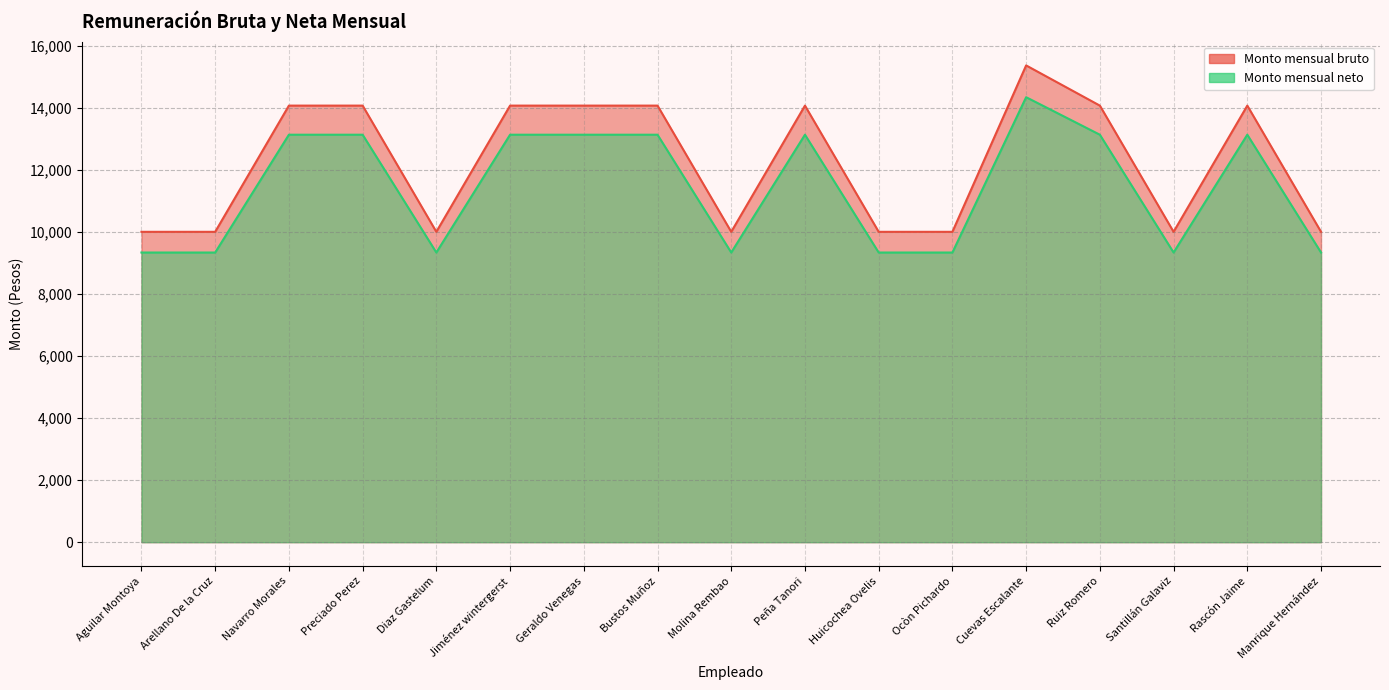

Reading left to right, extract all data points from this chart.

Monto mensual bruto: Aguilar Montoya=10000.0	Arellano De la Cruz=10000.0	Navarro Morales=14066.6	Preciado Perez=14066.6	Diaz Gastelum=10000.0	Jiménez wintergerst=14066.6	Geraldo Venegas=14066.6	Bustos Muñoz=14066.6	Molina Rembao=10000.0	Peña Tanori=14066.6	Huicochea Ovelis=10000.0	Ocòn Pichardo=10000.0	Cuevas Escalante=15361.6	Ruiz Romero=14066.6	Santillán Galaviz=10000.0	Rascón Jaime=14066.6	Manrique Hernández=10000.0
Monto mensual neto: Aguilar Montoya=9333.2	Arellano De la Cruz=9333.2	Navarro Morales=13128.9	Preciado Perez=13128.9	Diaz Gastelum=9333.2	Jiménez wintergerst=13128.9	Geraldo Venegas=13128.9	Bustos Muñoz=13128.9	Molina Rembao=9333.2	Peña Tanori=13128.9	Huicochea Ovelis=9333.2	Ocòn Pichardo=9333.2	Cuevas Escalante=14337.4	Ruiz Romero=13128.9	Santillán Galaviz=9333.2	Rascón Jaime=13128.9	Manrique Hernández=9333.2